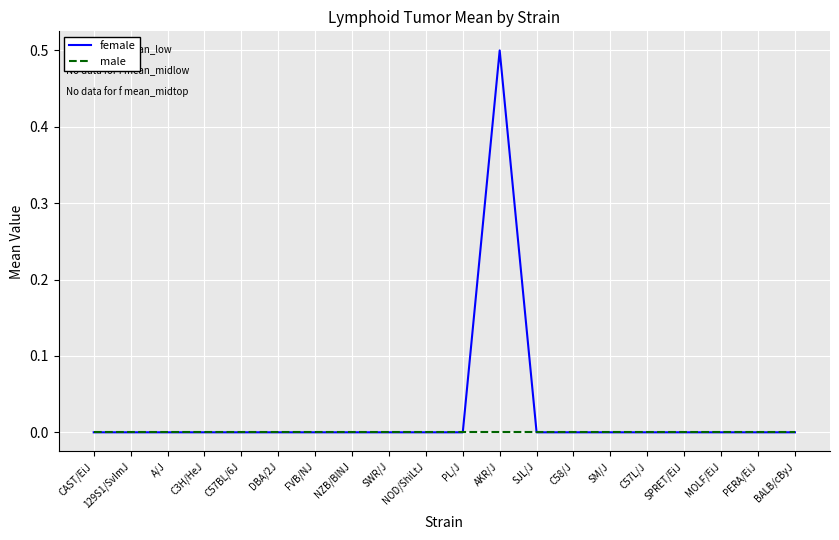

List the series in order of their overall mean, highest first.

female, male